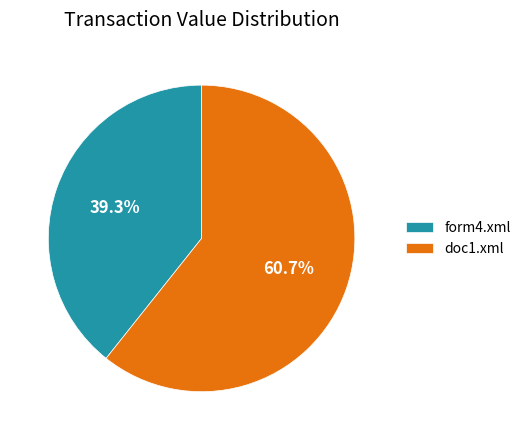

Is it true that form4.xml is 39% of the pie?

True